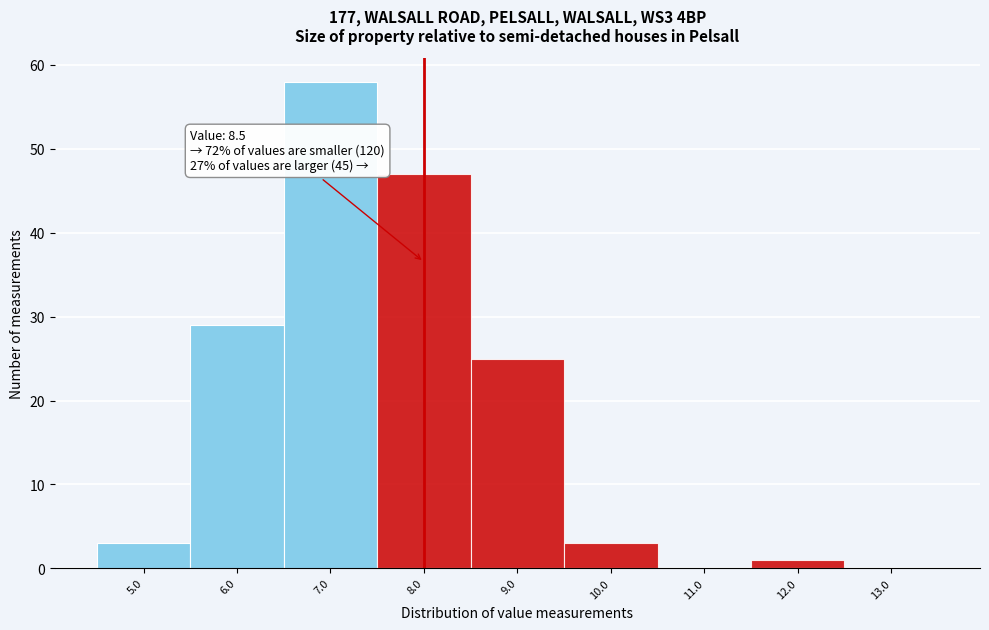

Reading right to left, what are all the values shown in this chart?

13.0=0	12.0=1	11.0=0	10.0=3	9.0=25	8.0=47	7.0=58	6.0=29	5.0=3